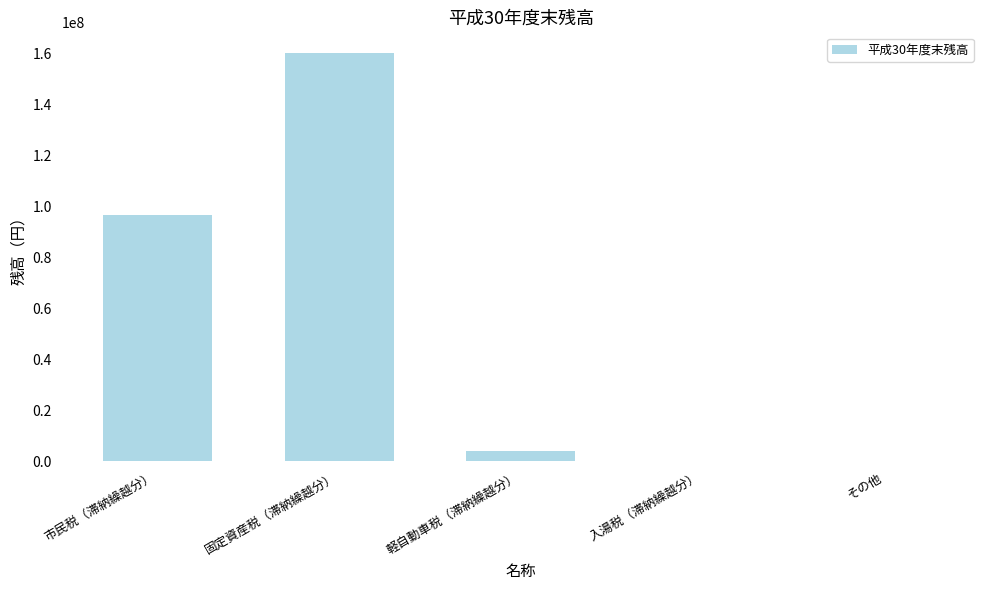

How many series are shown in this chart?

1